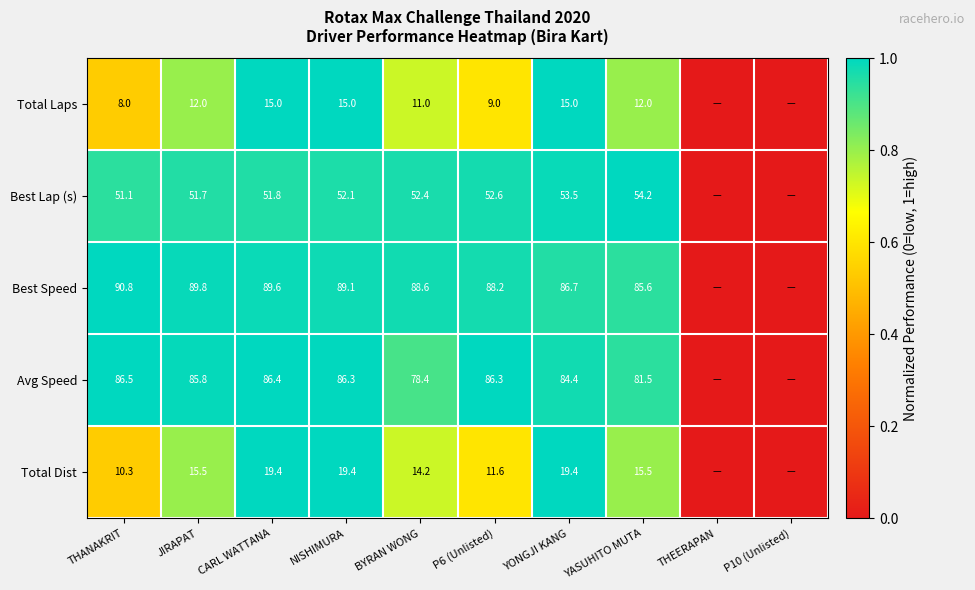

What is the difference between the Total Laps values at THANAKRIT and P6 (Unlisted)?

1.0